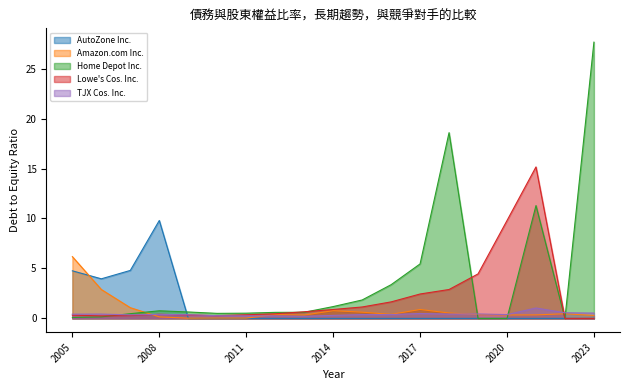

What value does the Lowe's Cos. Inc. series have at 2018-08-25?

2.9